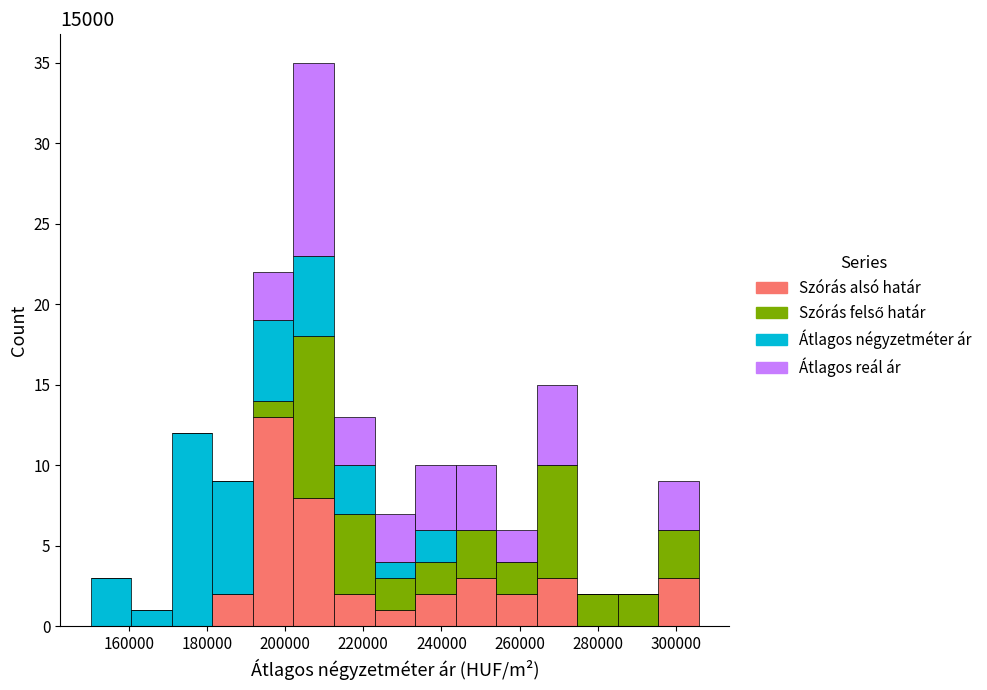

Which range on the x-axis has the tallest stacked bar (by total height)?

202000 to 212000